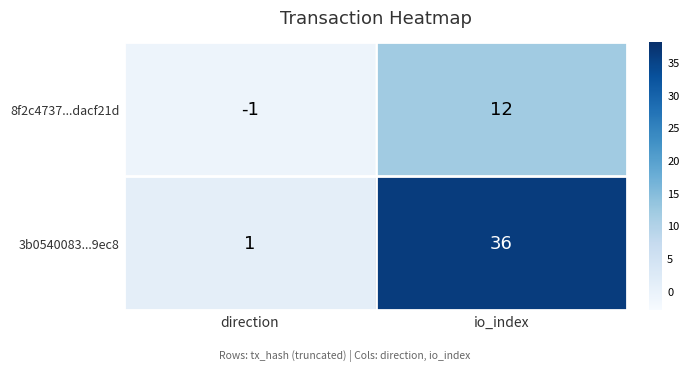

What is the difference between the highest and lowest values at io_index?

24